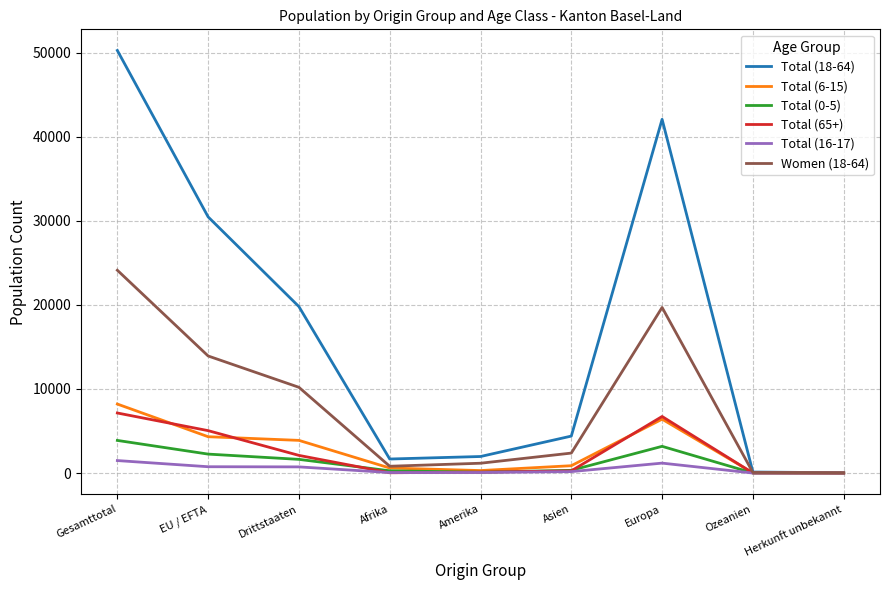

Which series has the largest total across all categories?

Total (18-64)